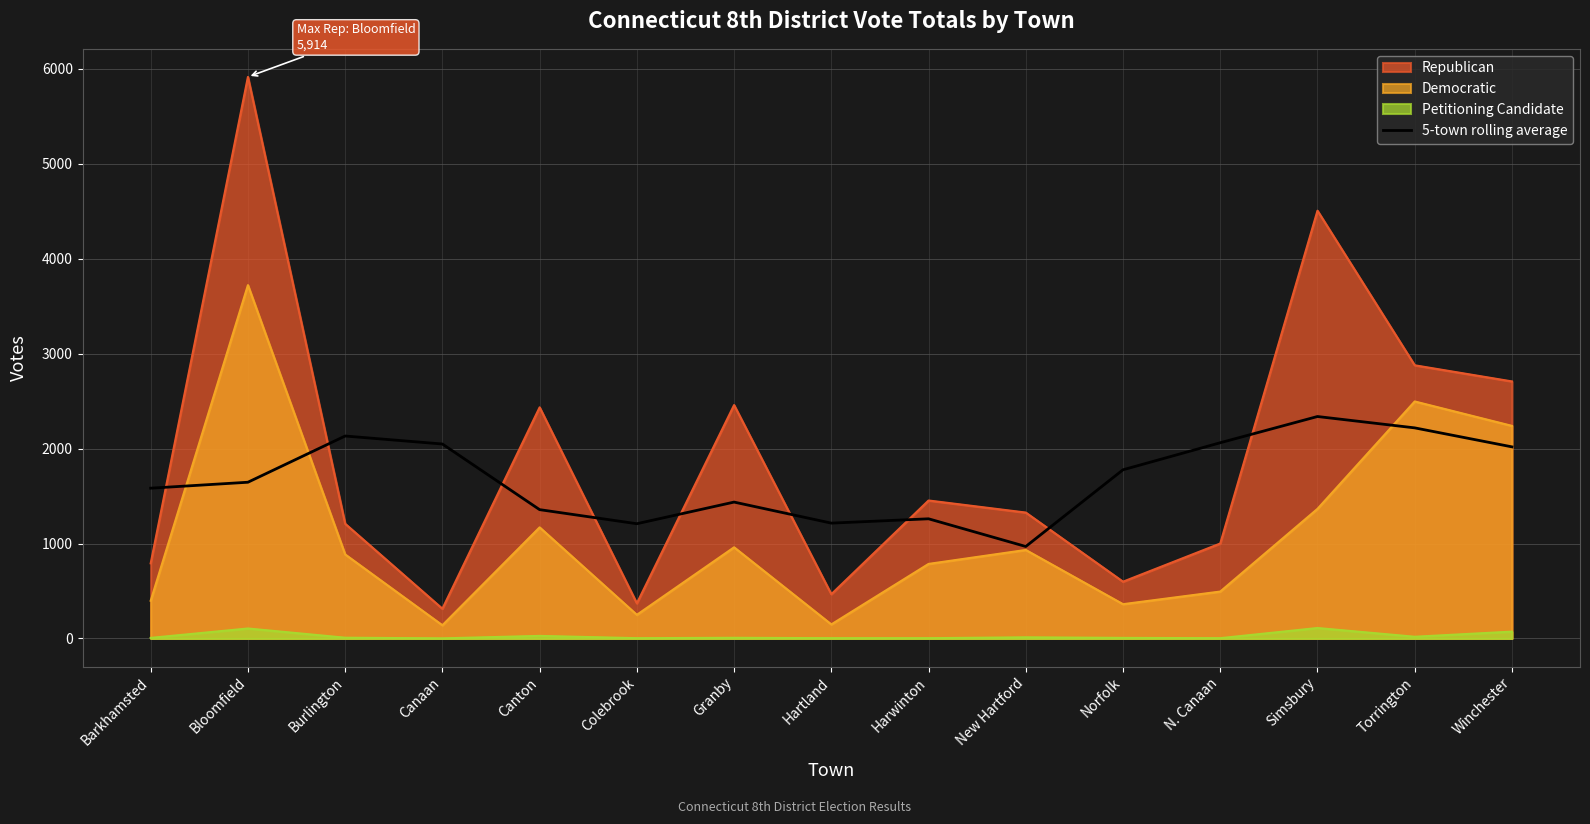

Does the chart have visible grid lines?

Yes